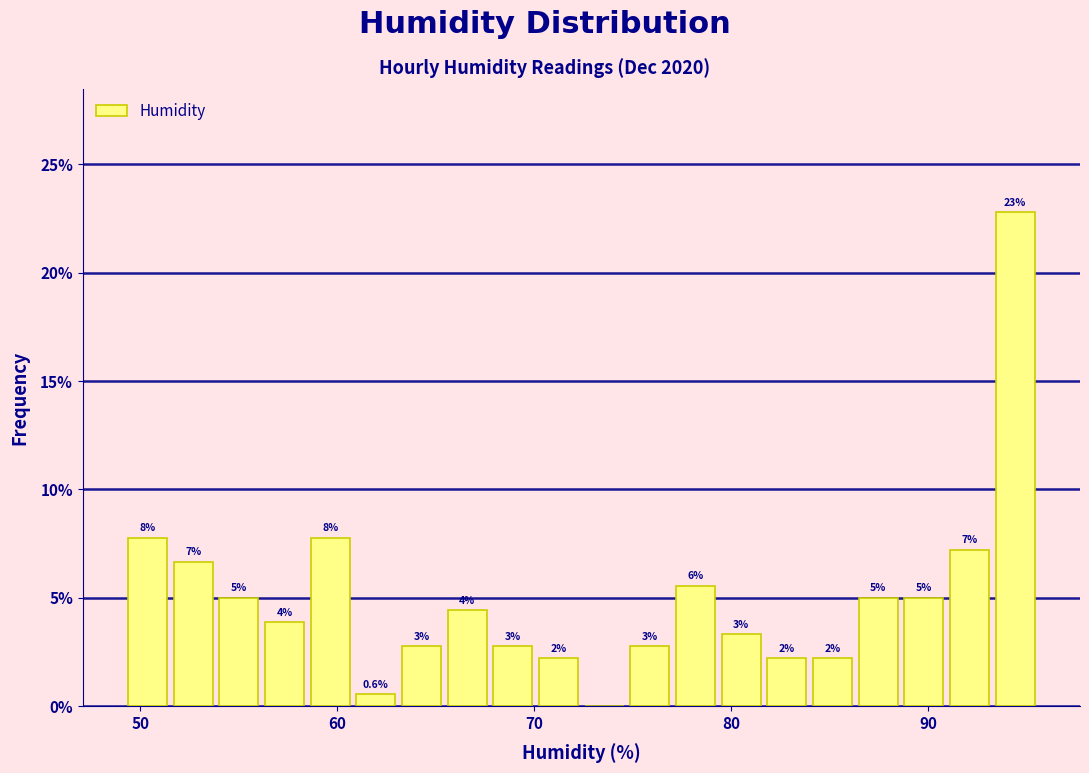

Around what value on the x-axis is the tallest bar? Give the approximate position of its centre, as read against the axis.

94